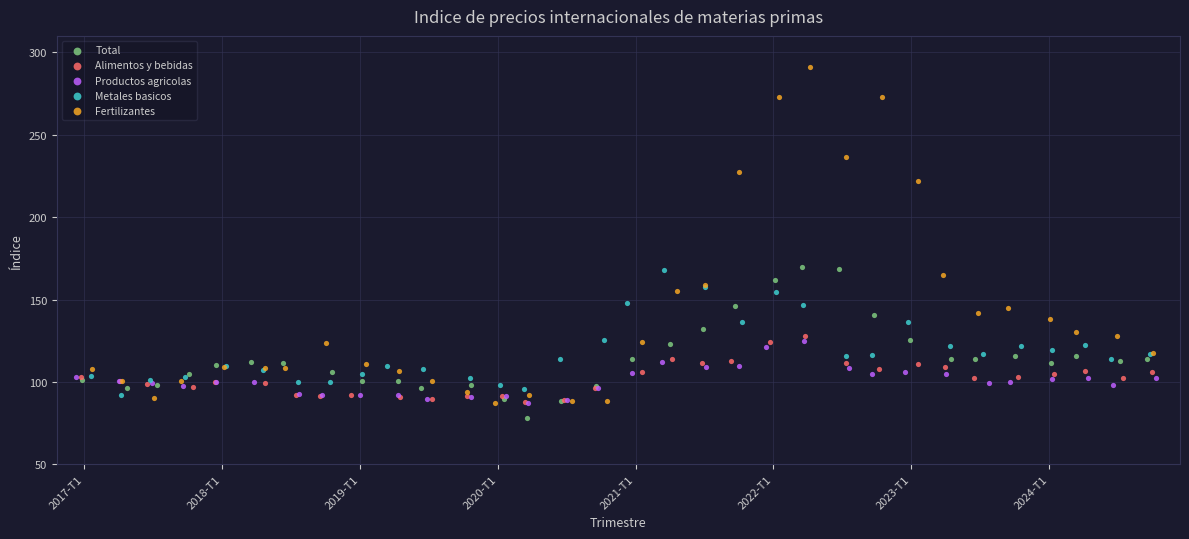

Which series contains the highest Y value?

Fertilizantes